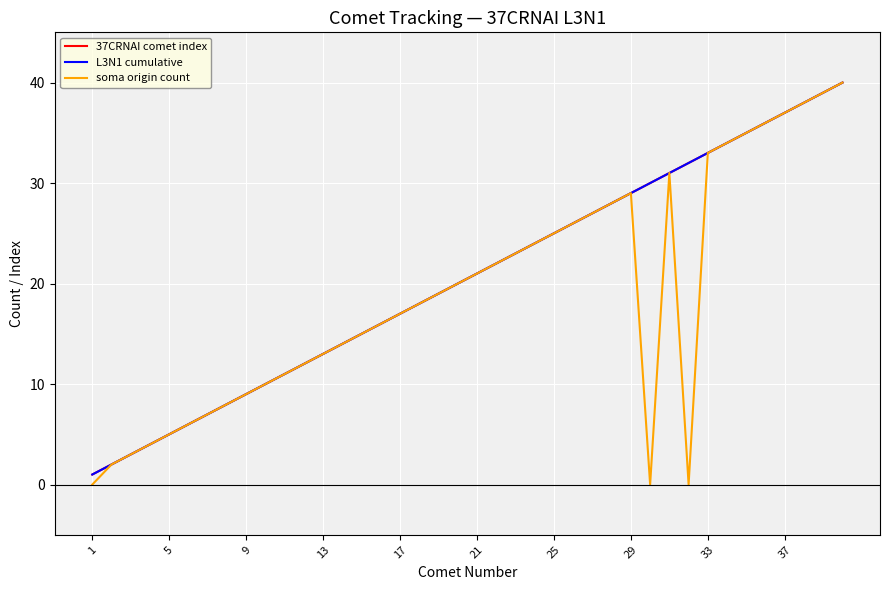

How many lines are shown in the chart?

3